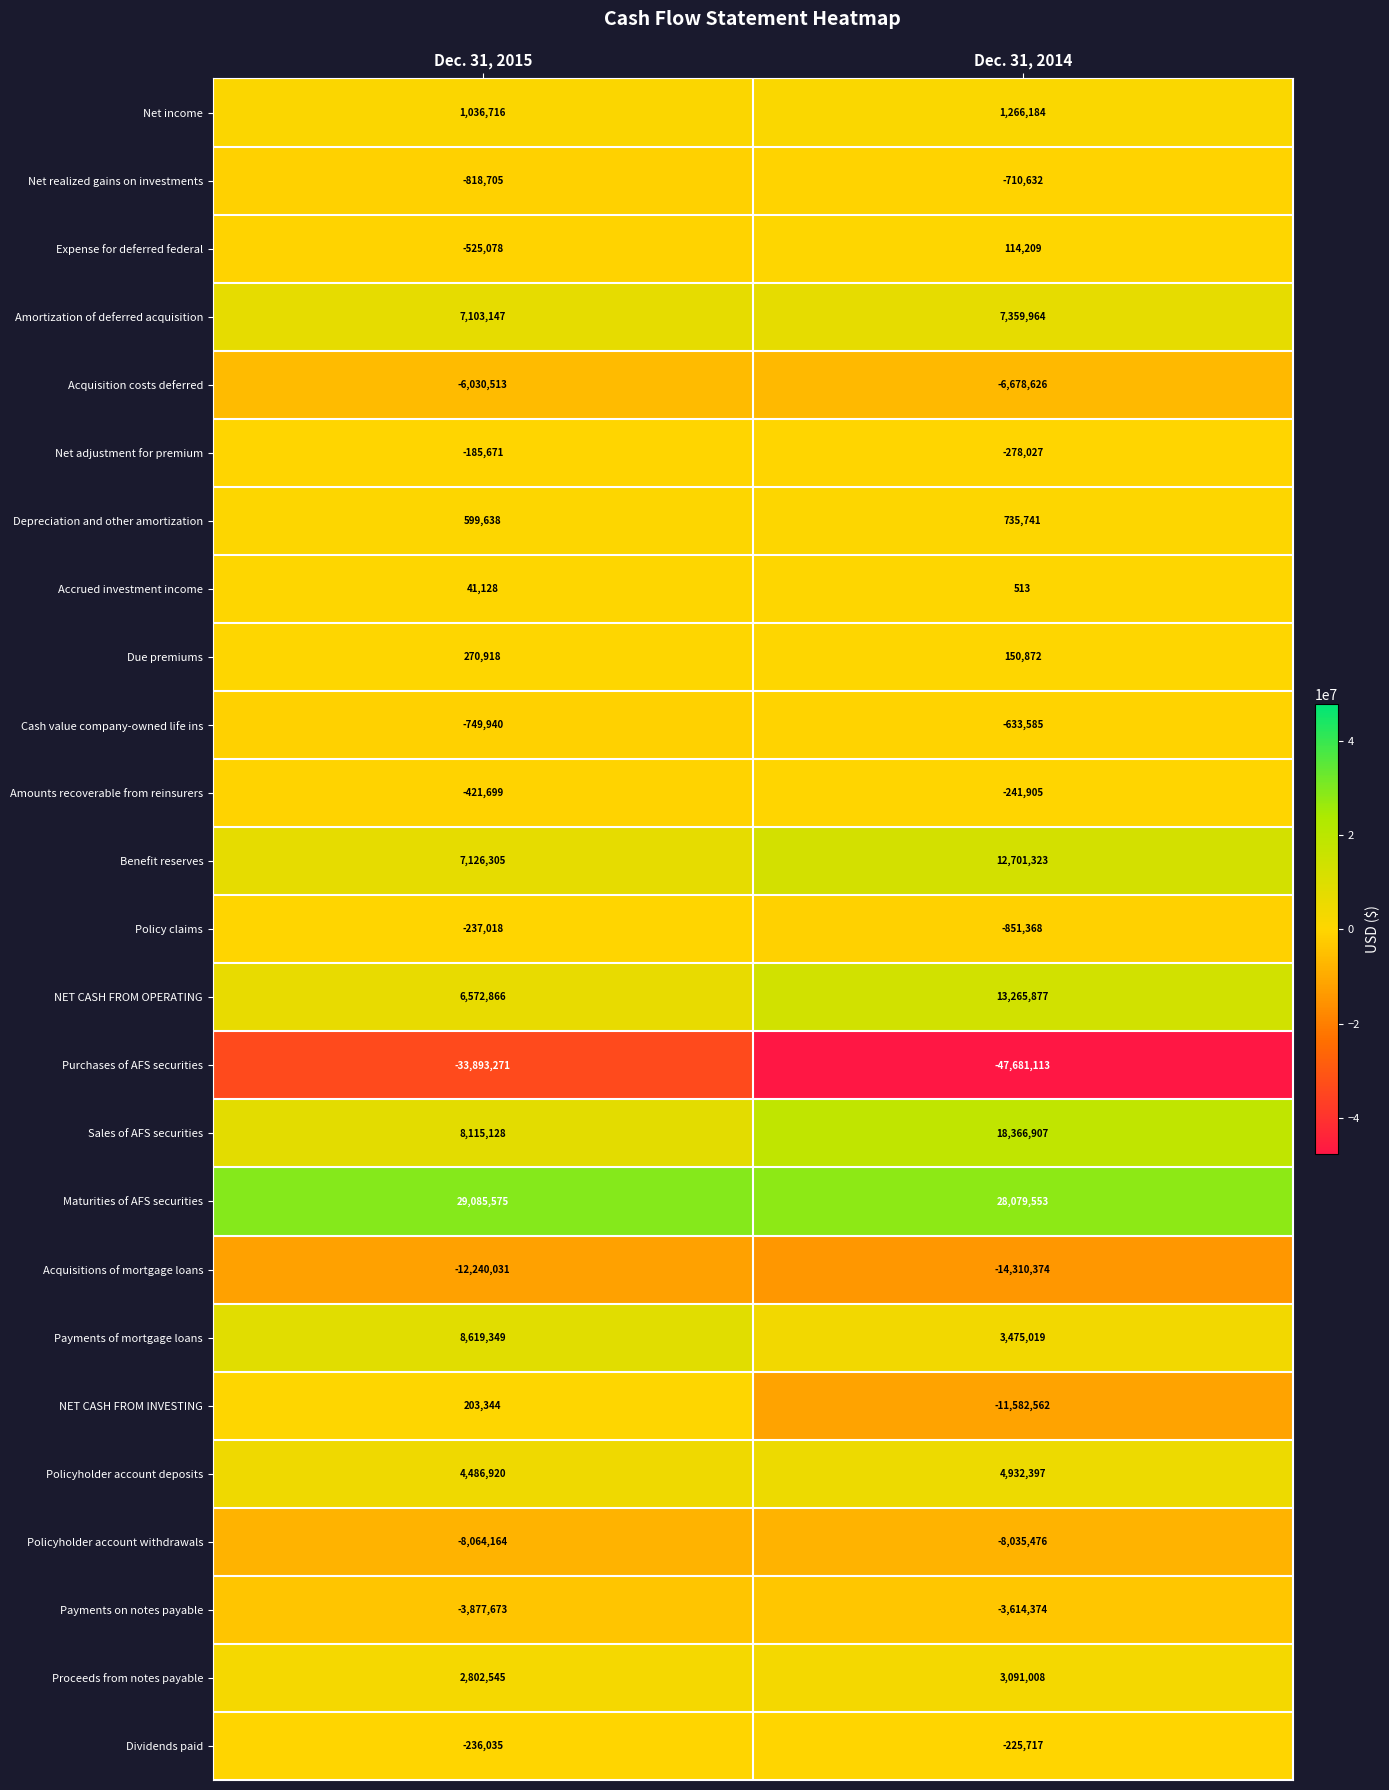

Rank the categories by Net adjustment for premium value from highest to lowest.

Dec. 31, 2015, Dec. 31, 2014